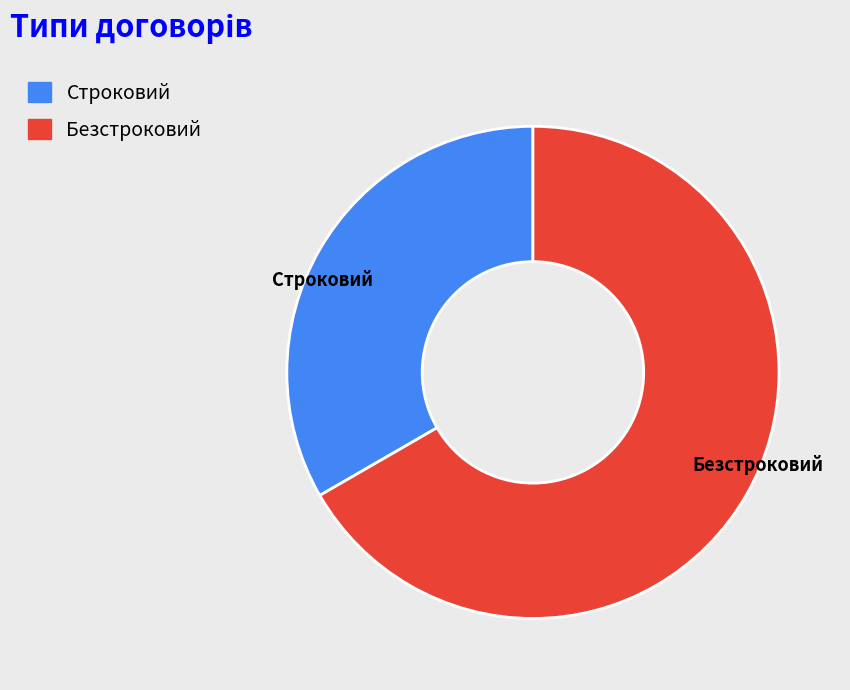

Is the sum of Безстроковий and Строковий greater than half?

Yes